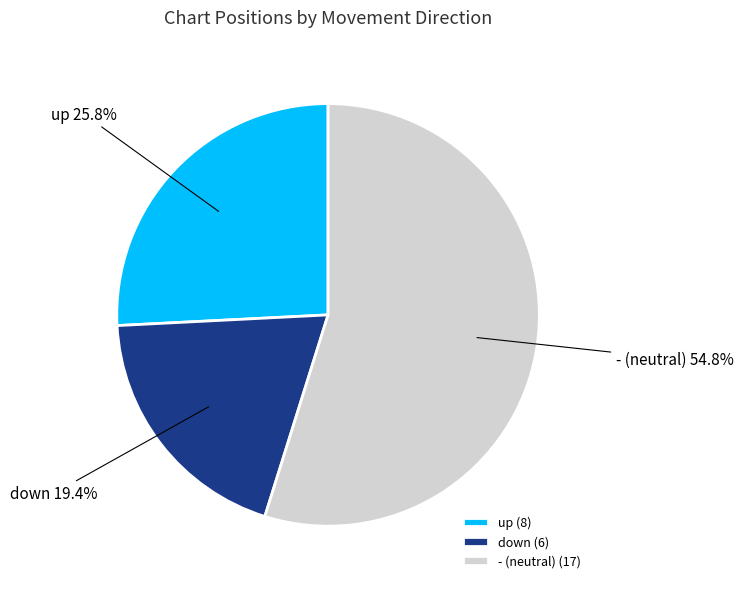

Is up the majority of the pie?

No